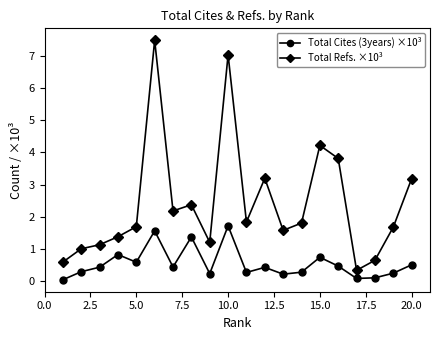

True or false: Total Cites (3years) ×10³ and Total Refs. ×10³ cross at least once.

False